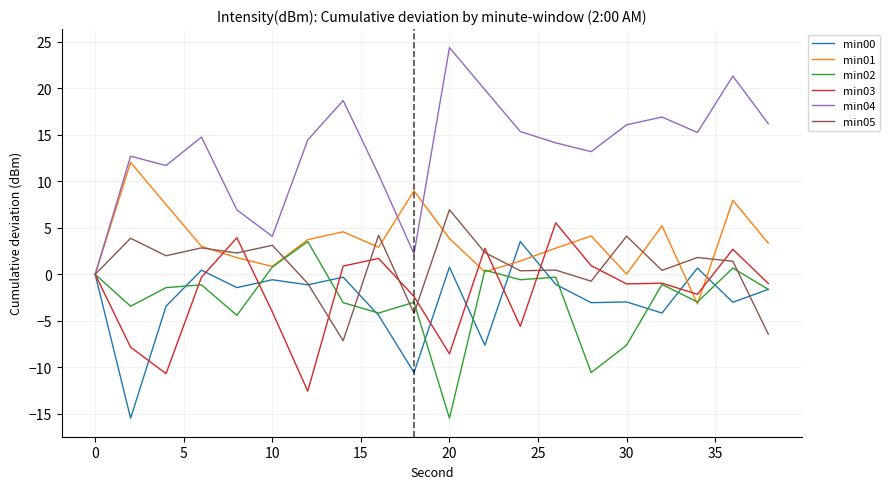

Which series has the largest range (max minus min)?

min04